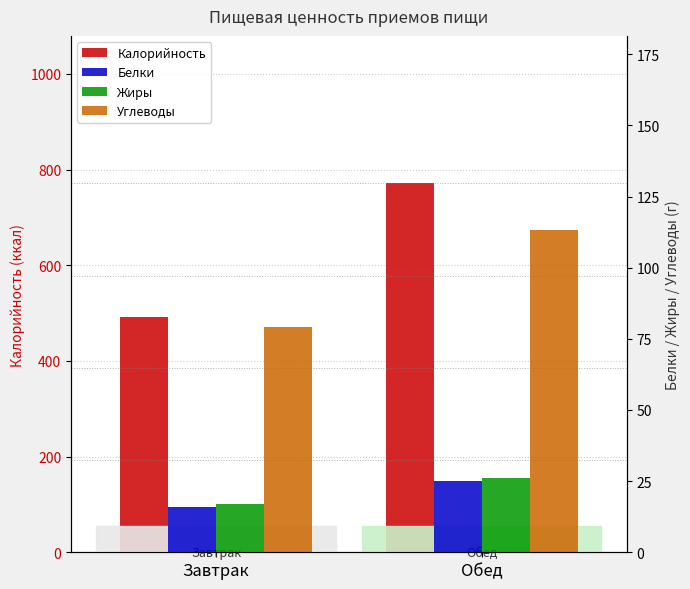

Which series has the largest total across all categories?

Калорийность